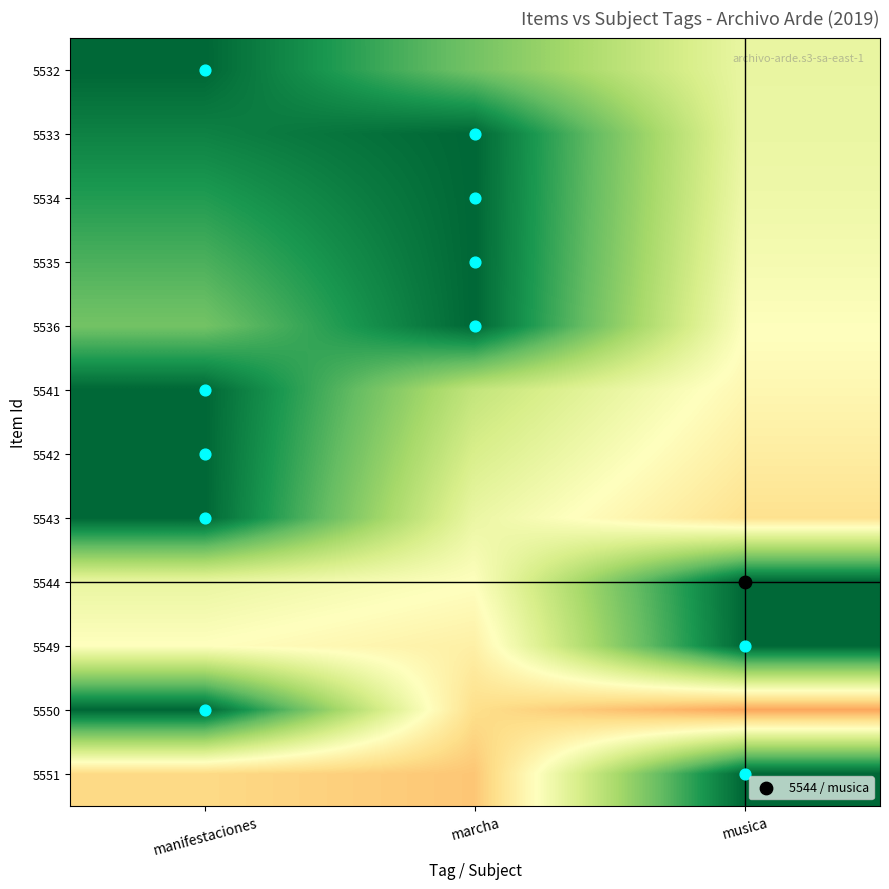

Reading right to left, what are all the values shown in this chart?

5532: musica=0.7	marcha=0.3	manifestaciones=0.0
5533: musica=0.7	marcha=0.0	manifestaciones=0.1
5534: musica=0.7	marcha=0.0	manifestaciones=0.2
5535: musica=0.7	marcha=0.0	manifestaciones=0.2
5536: musica=0.7	marcha=0.0	manifestaciones=0.3
5541: musica=0.8	marcha=0.5	manifestaciones=0.0
5542: musica=0.8	marcha=0.6	manifestaciones=0.0
5543: musica=0.9	marcha=0.7	manifestaciones=0.0
5544: musica=0.0	marcha=0.7	manifestaciones=0.7
5549: musica=0.0	marcha=0.8	manifestaciones=0.8
5550: musica=1.1	marcha=0.9	manifestaciones=0.0
5551: musica=0.0	marcha=1.0	manifestaciones=0.9